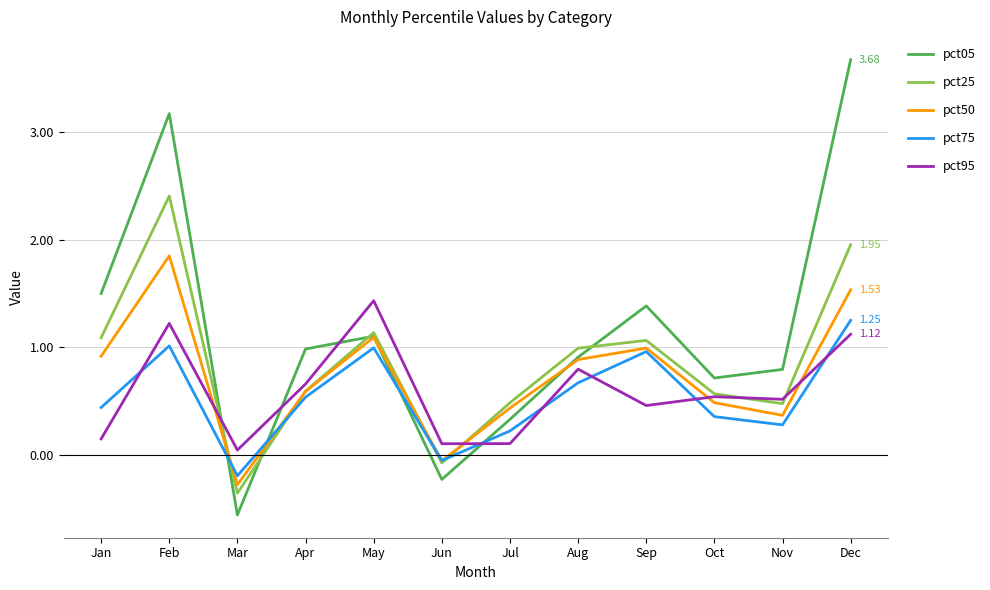

At which label does pct50 first exceed 0?

Jan